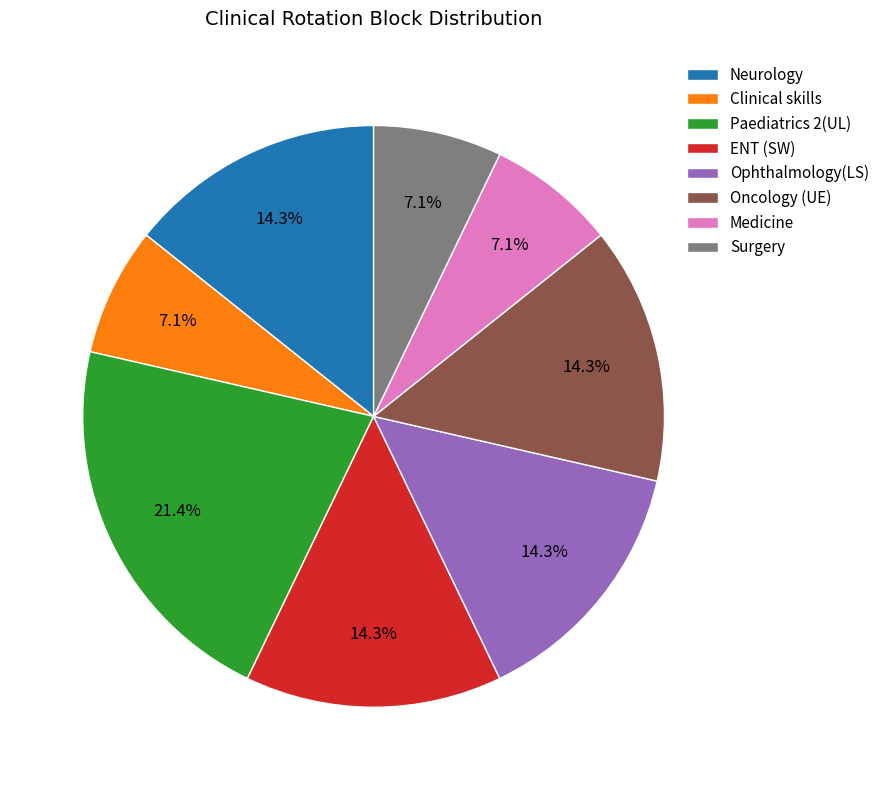

Approximately how many times larger is the value at Paediatrics 2(UL) compared to Medicine?

3.0